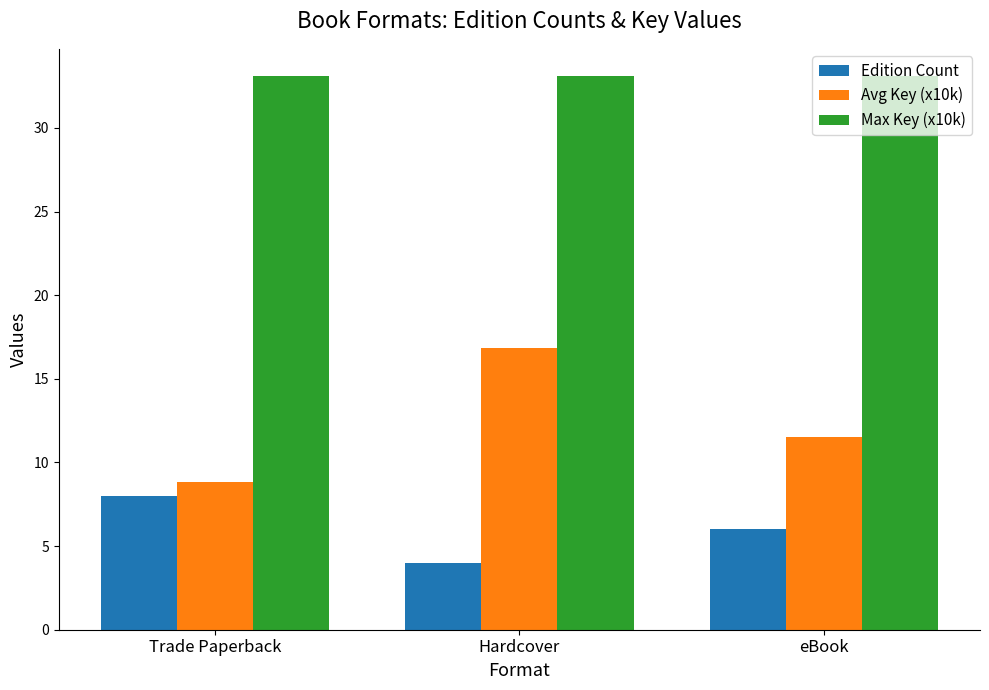

Is it true that Edition Count equals 2.9 at eBook?

False